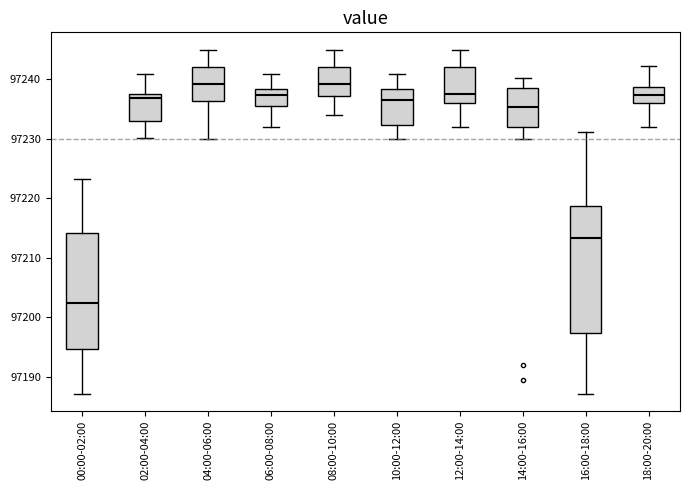

Reading left to right, read every box against the y-axis: the position of its median line, the range the box covers, and the ends of its whiskers. The values are not printed on the chart, so give them approximately, as read against the axis.

00:00-02:00: median 97202, box 97195 to 97214, whiskers 97187 to 97223
02:00-04:00: median 97237 (just below the box's upper edge), box 97233 to 97237, whiskers 97230 to 97241
04:00-06:00: median 97239, box 97236 to 97242, whiskers 97230 to 97245
06:00-08:00: median 97237, box 97235 to 97238, whiskers 97232 to 97241
08:00-10:00: median 97239, box 97237 to 97242, whiskers 97234 to 97245
10:00-12:00: median 97237, box 97232 to 97238, whiskers 97230 to 97241
12:00-14:00: median 97237, box 97236 to 97242, whiskers 97232 to 97245
14:00-16:00: median 97235, box 97232 to 97238, whiskers 97230 to 97240
16:00-18:00: median 97213, box 97197 to 97219, whiskers 97187 to 97231
18:00-20:00: median 97237, box 97236 to 97239, whiskers 97232 to 97242